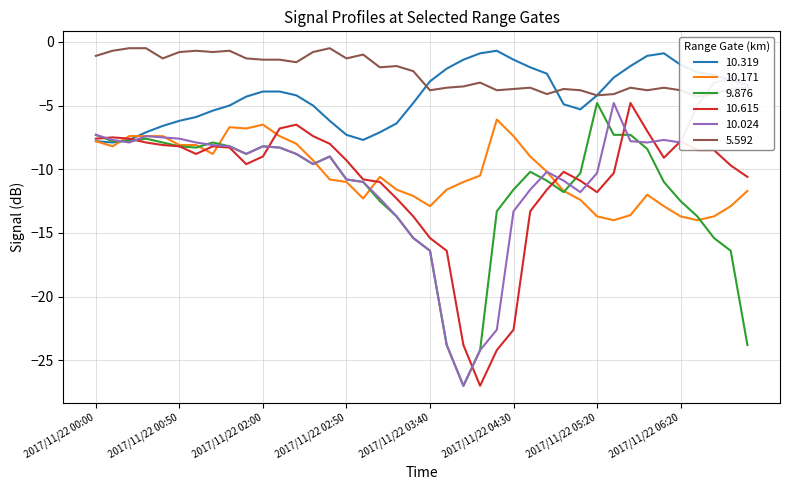

The 10.615 series shows -5.1 at 2017/11/22 00:50. True or false?

False